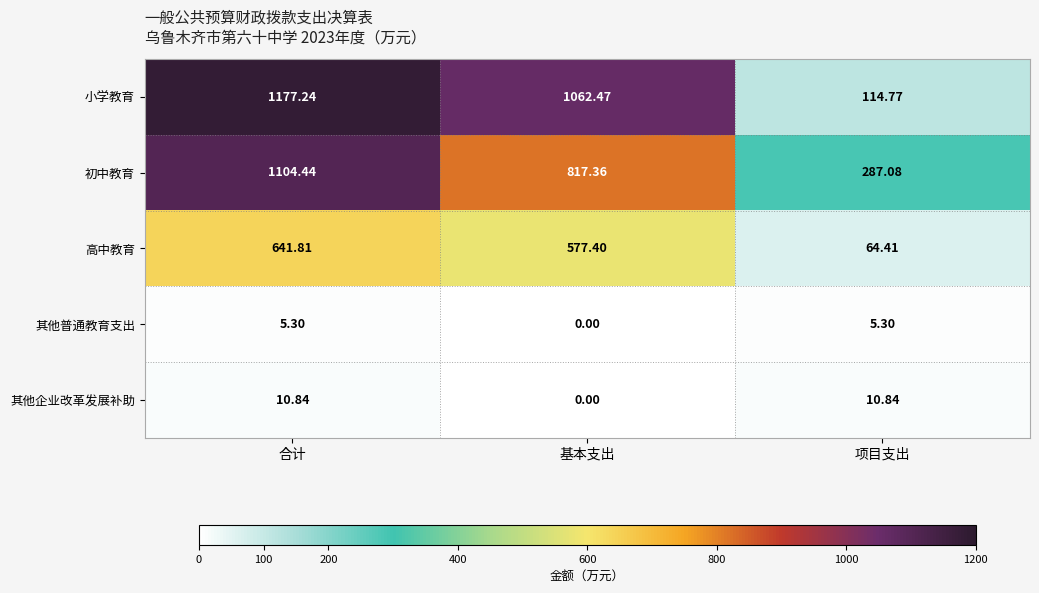

Where does the 其他企业改革发展补助 series first go above 10?

合计